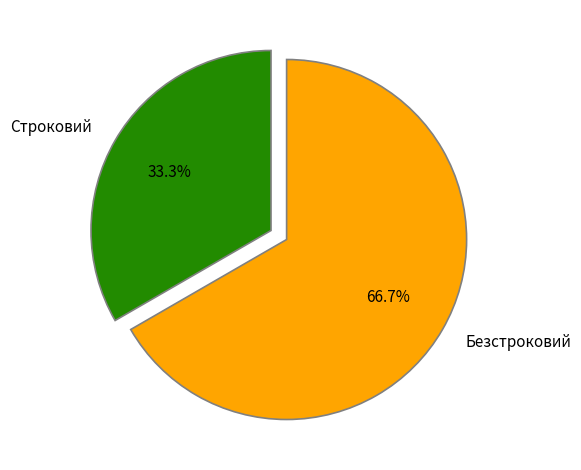

To the nearest percent, what portion does Безстроковий represent?

67%